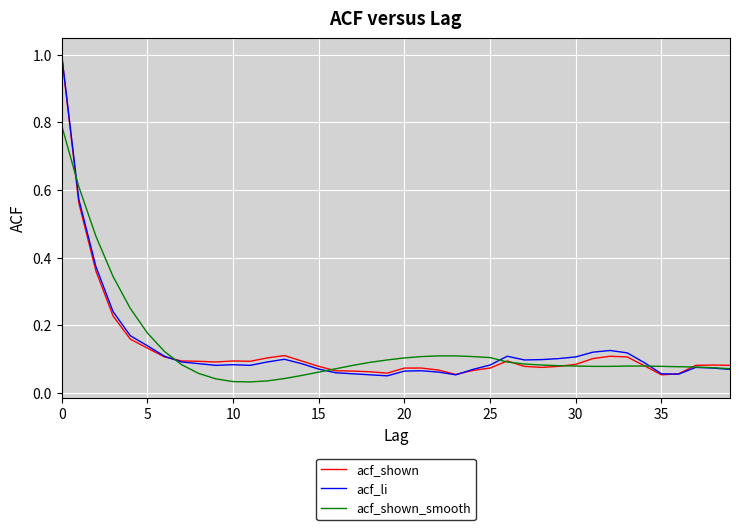

True or false: acf_li has more than 2 points higher than both neighbors.

True